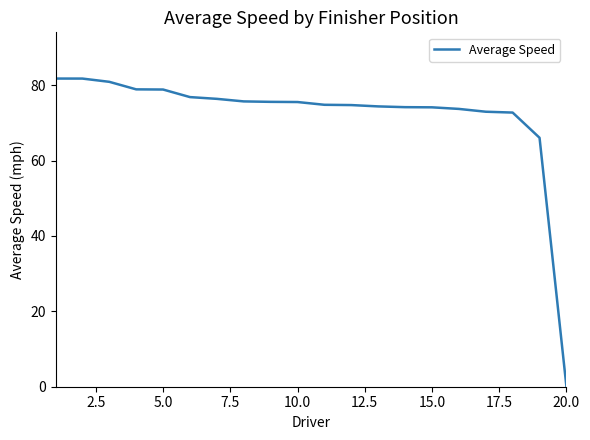

What is the maximum value shown in the chart?

81.8